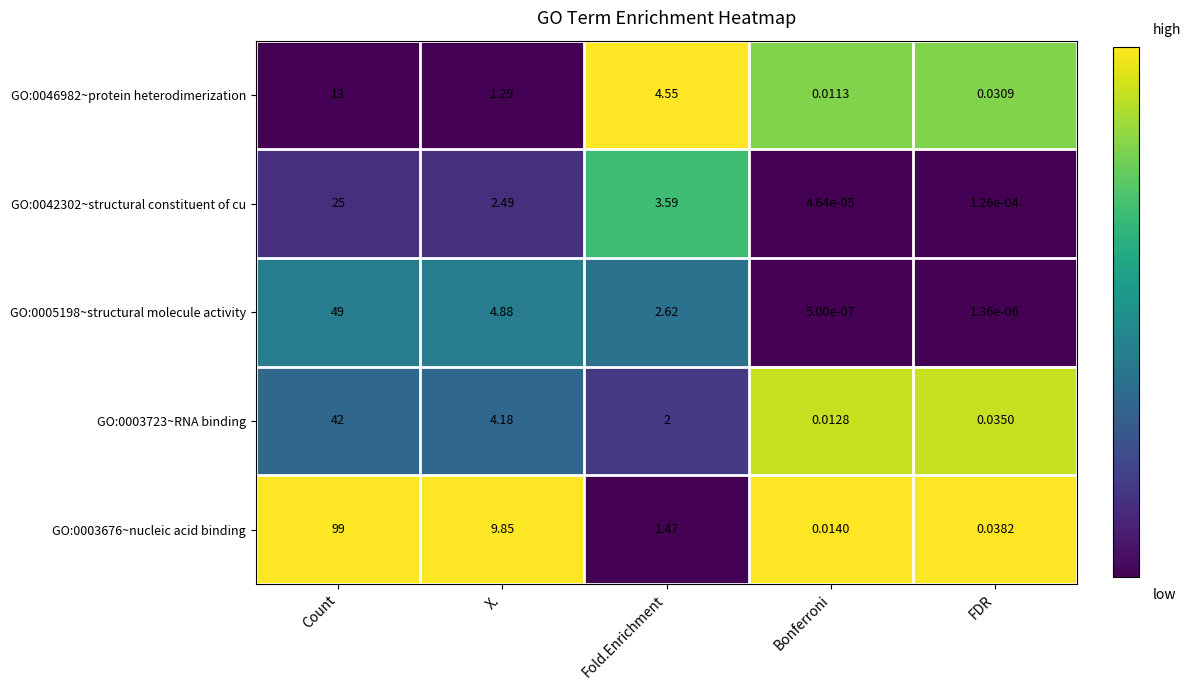

List the labels in order of GO:0042302~structural constituent of cu value, largest first.

Count, Fold.Enrichment, X., FDR, Bonferroni